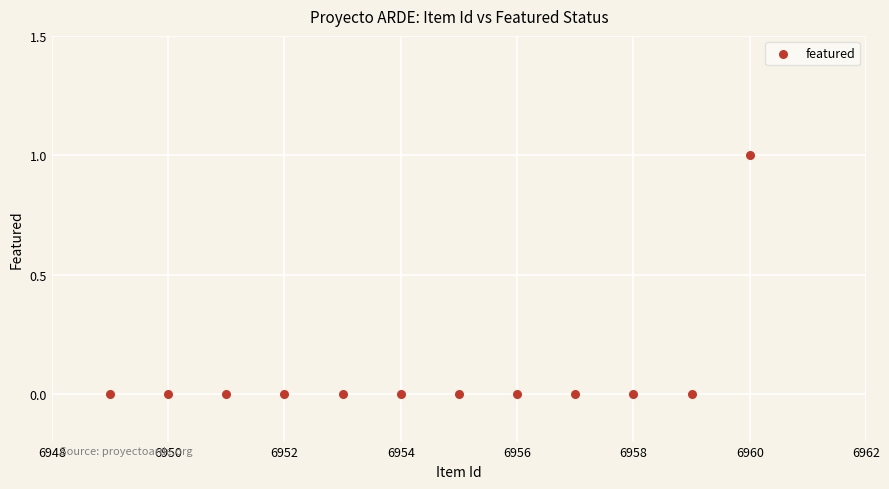

What is the range of X values (max minus min)?

11